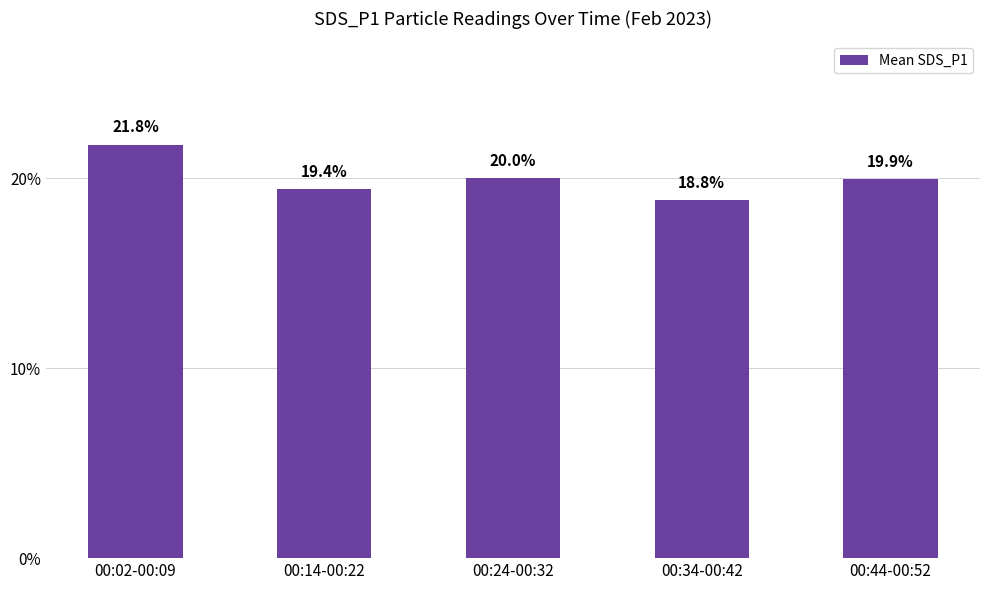

What is the label of the 3rd bar from the left?

00:24-00:32